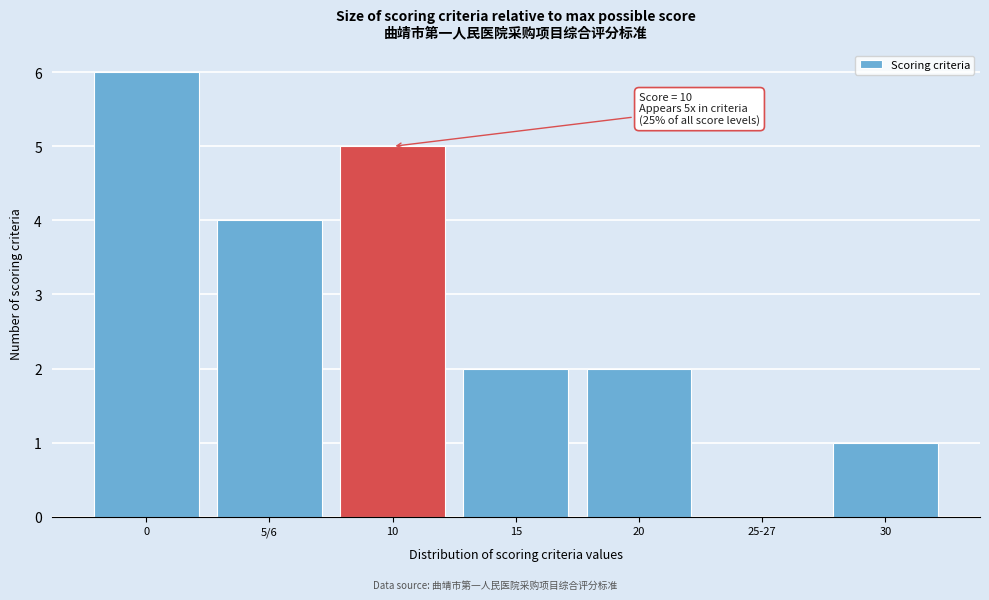

Reading left to right, what are all the values shown in this chart?

0=6	5/6=4	10=5	15=2	20=2	25-27=0	30=1